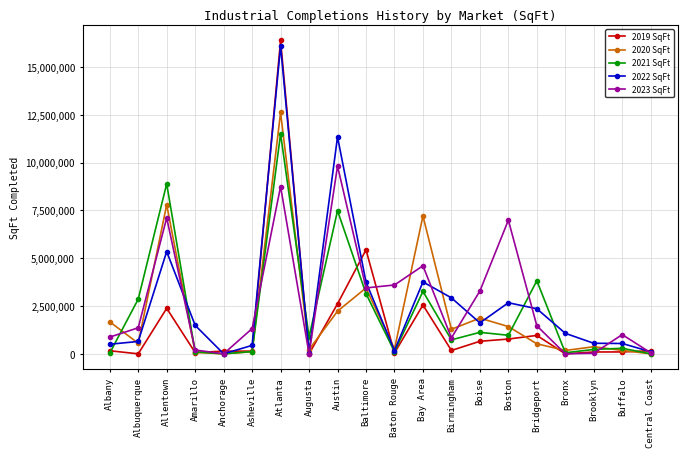

Rank the series by their maximum value, from lowest to highest.

2023 SqFt, 2021 SqFt, 2020 SqFt, 2022 SqFt, 2019 SqFt